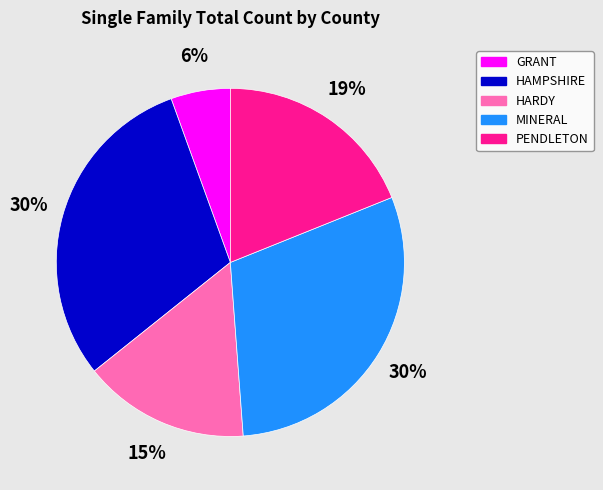

What percentage is the MINERAL slice, to the nearest percent?

30%